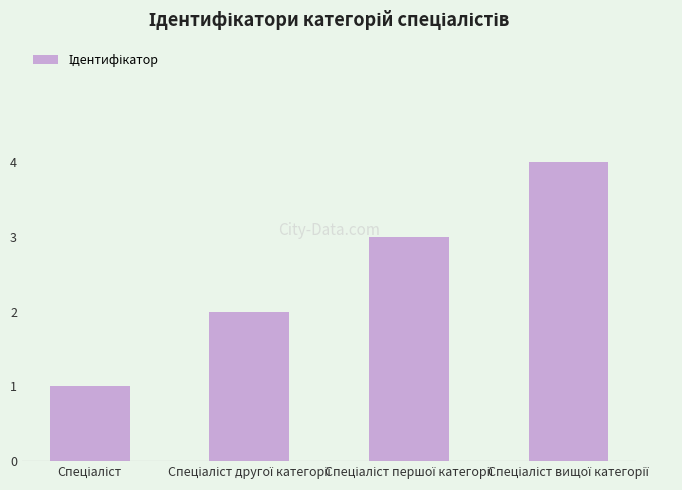

What is the smallest value displayed?

1